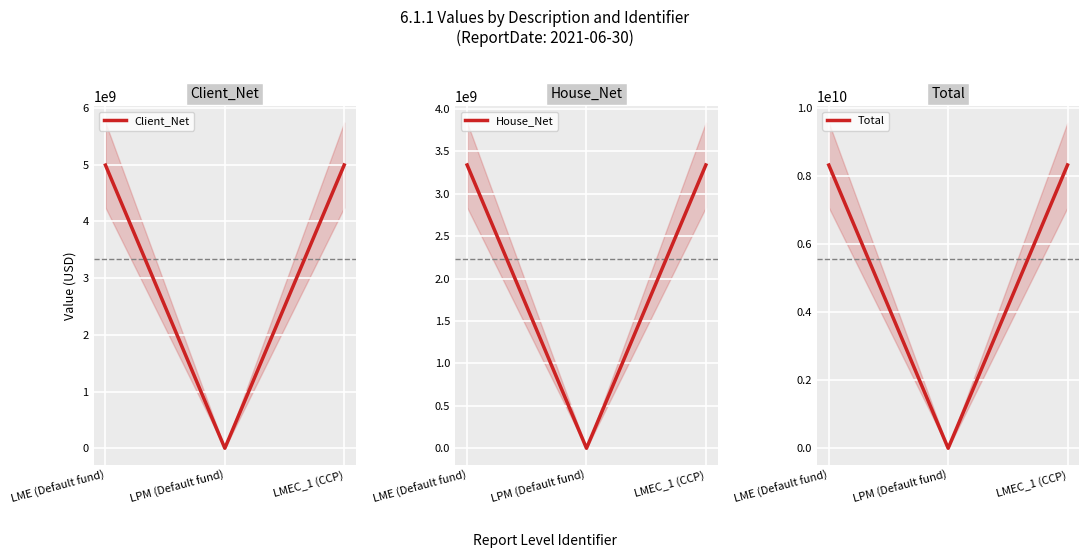

Where does the Client_Net series first go above 4989359277?

LMEC_1 (CCP)